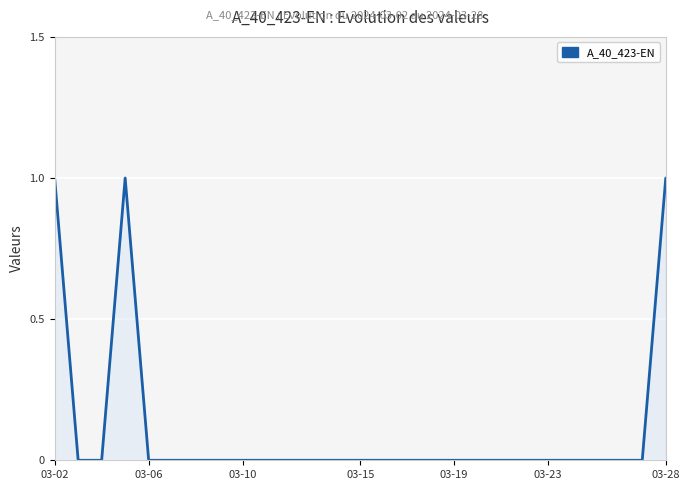

How many points are higher than both their immediate neighbors (excluding endpoints)?

1